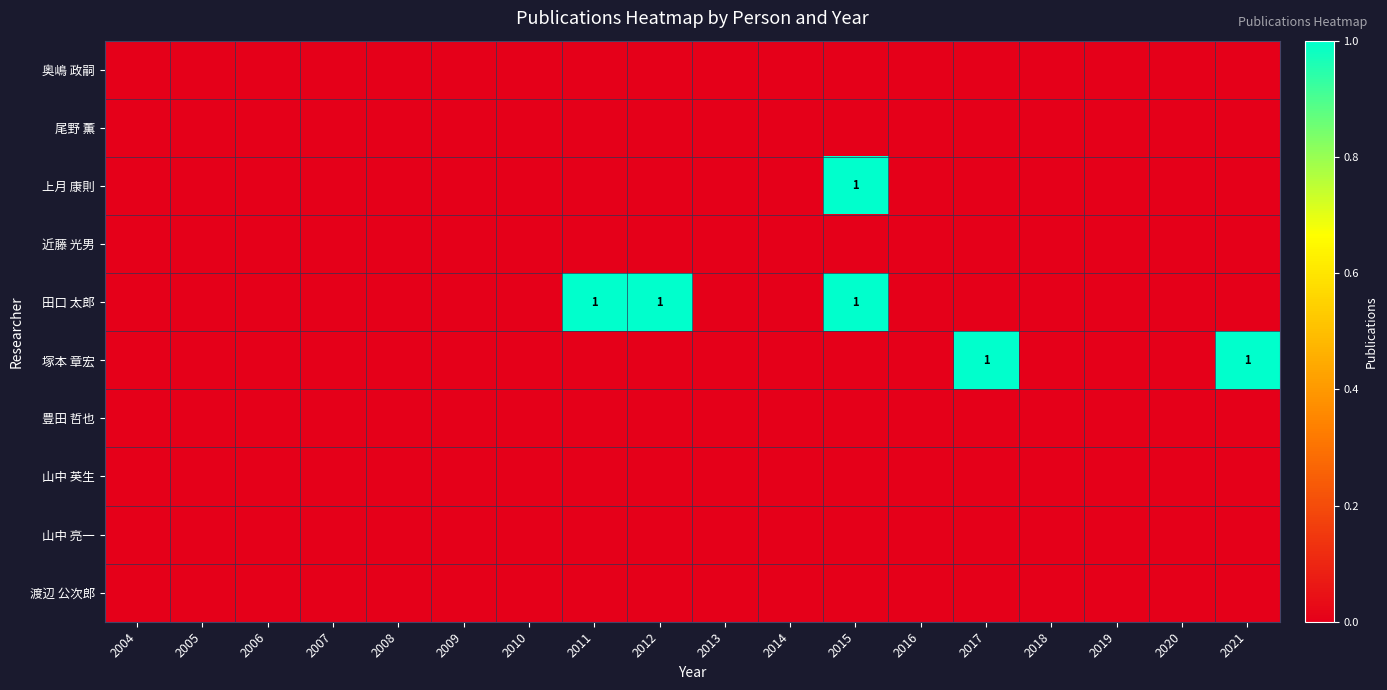

Count the number of data series in this chart.

10